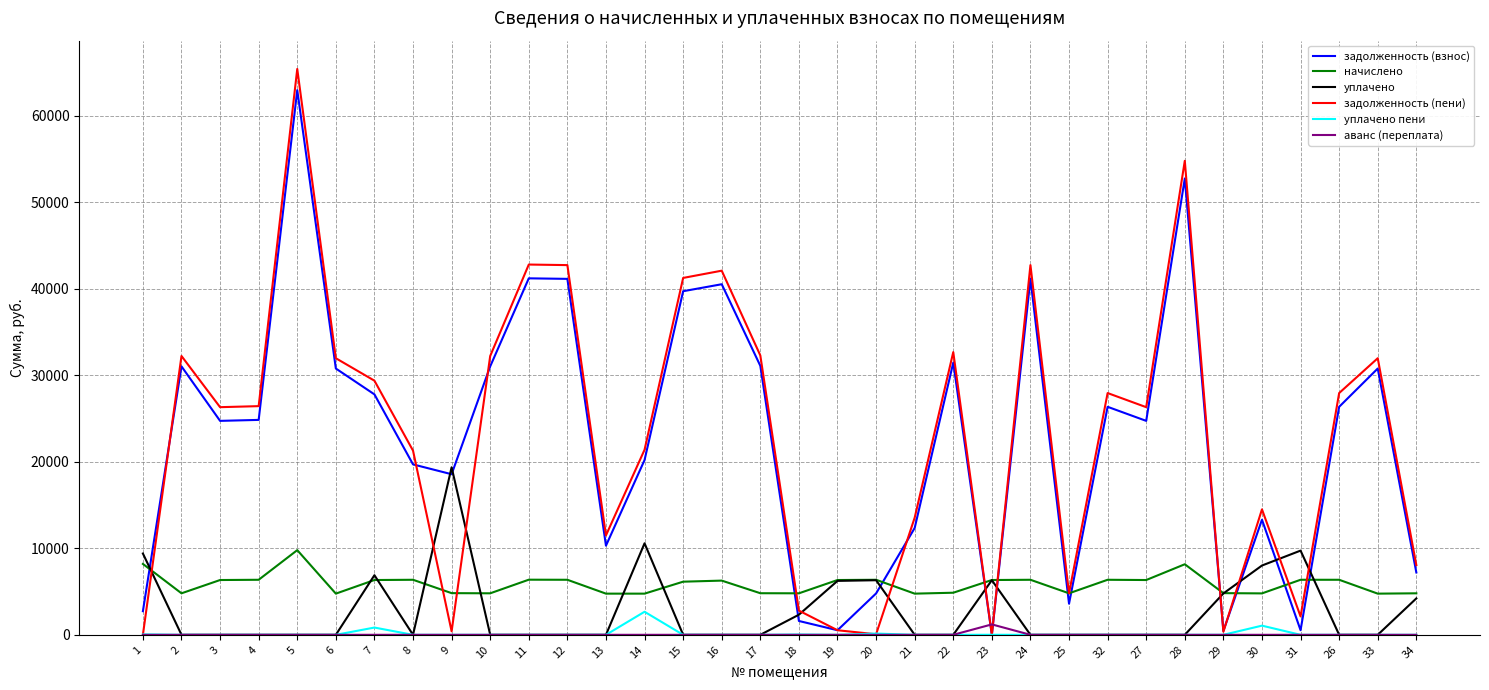

Between 3 and 9, which series saw the biggest shift?

задолженность (пени)